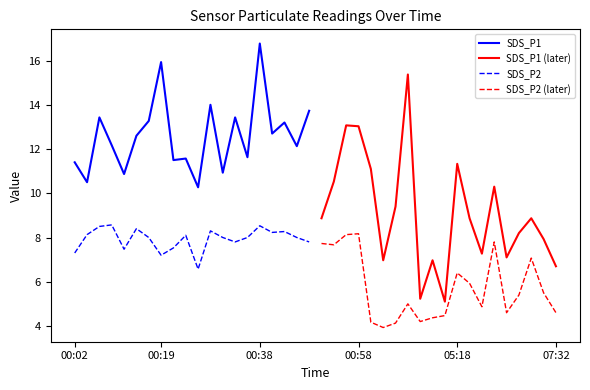

True or false: SDS_P2 (later) and SDS_P1 (later) cross at least once.

False